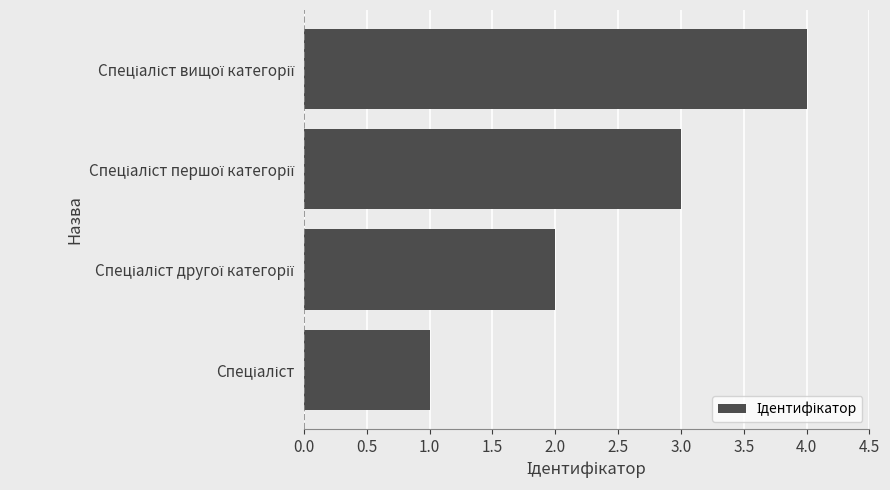

How many bars are there in total?

4